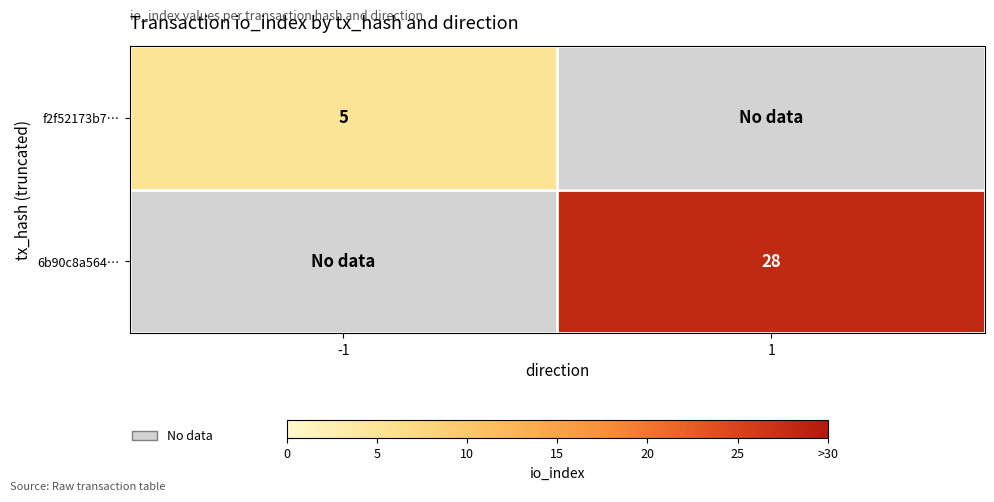

True or false: 6b90c8a564… has a value of 15 at 1.

False